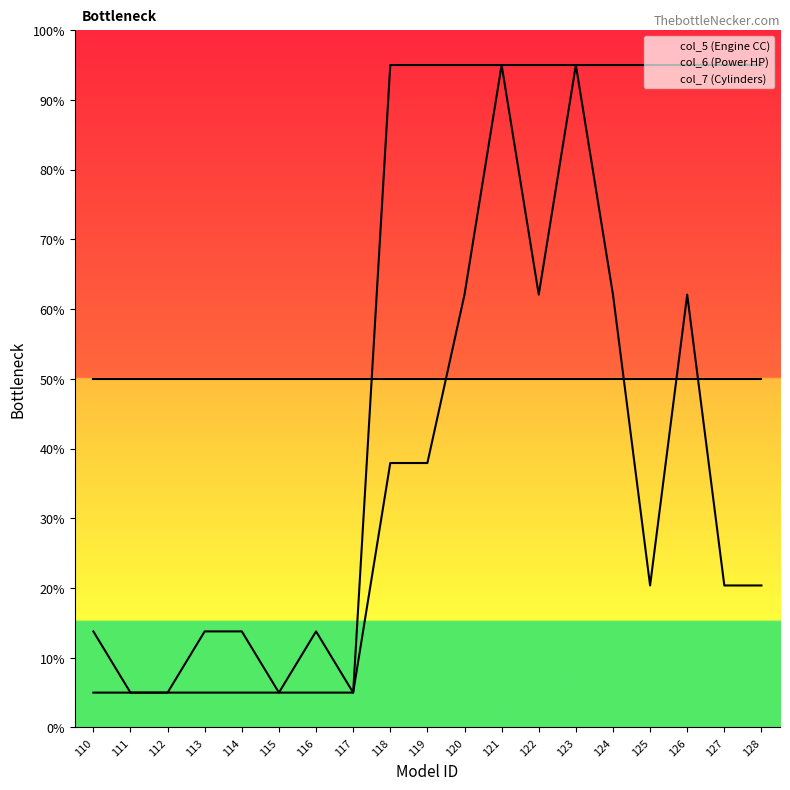

Is the value of col_5 (Engine CC) line at 114 greater than the value of col_6 (Power HP) line at 118?

No